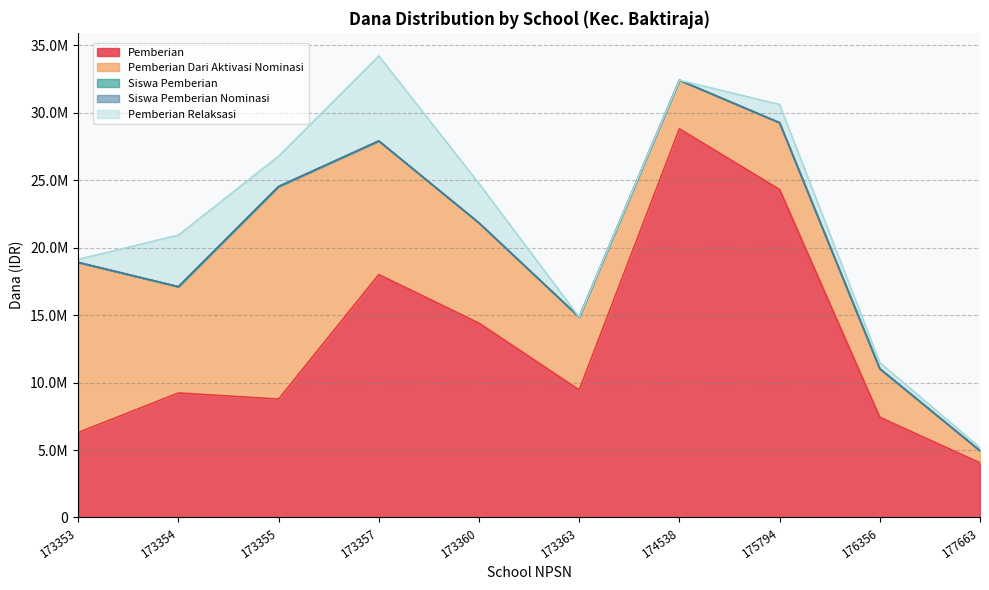

True or false: Siswa Pemberian and Pemberian Dari Aktivasi Nominasi cross at least once.

False